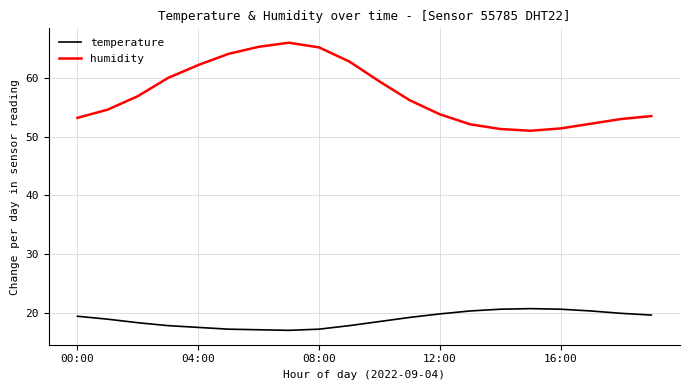

What is the difference between the maximum and minimum values in the humidity series?

15.0